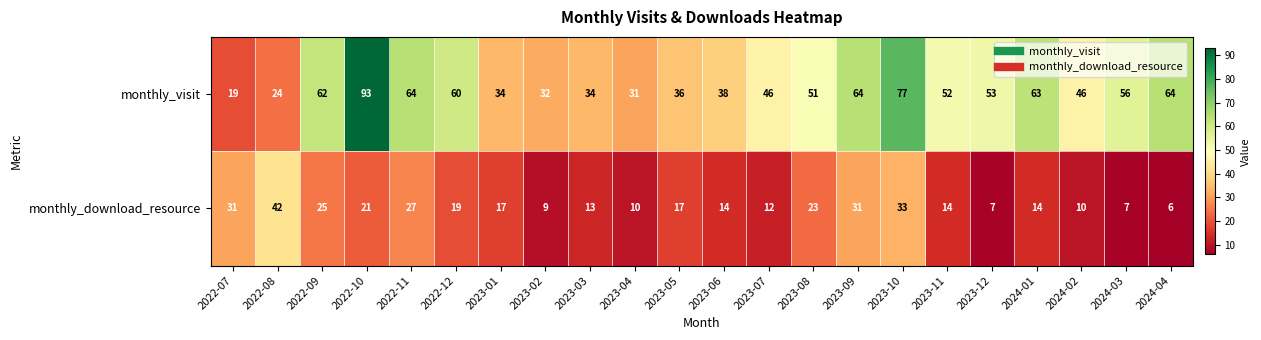

Between 2023-07 and 2023-08, which series saw the biggest shift?

monthly_download_resource